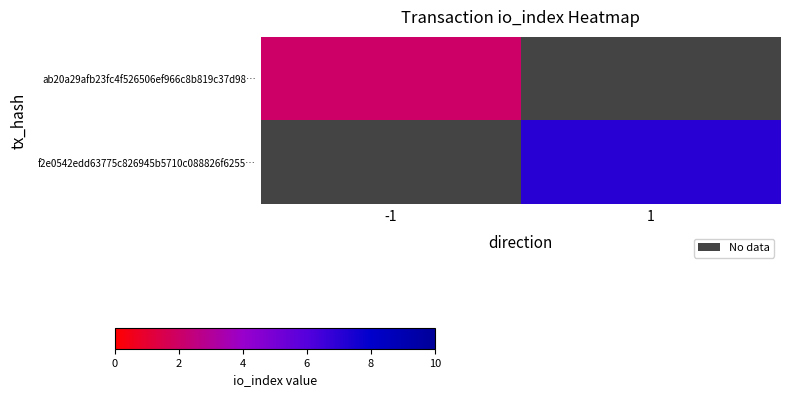

How many positive values does the ab20a29afb23fc4f526506ef966c8b819c37d98… series have?

1